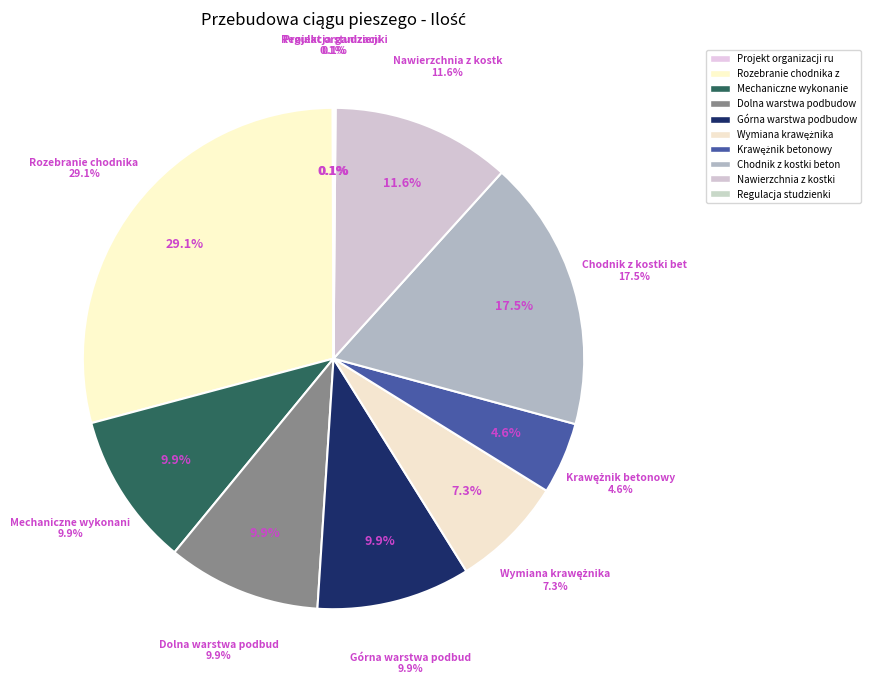

To the nearest percent, what is the combined percentage of Chodnik z kostki betonowej and Górna warstwa podbudowy?

27%